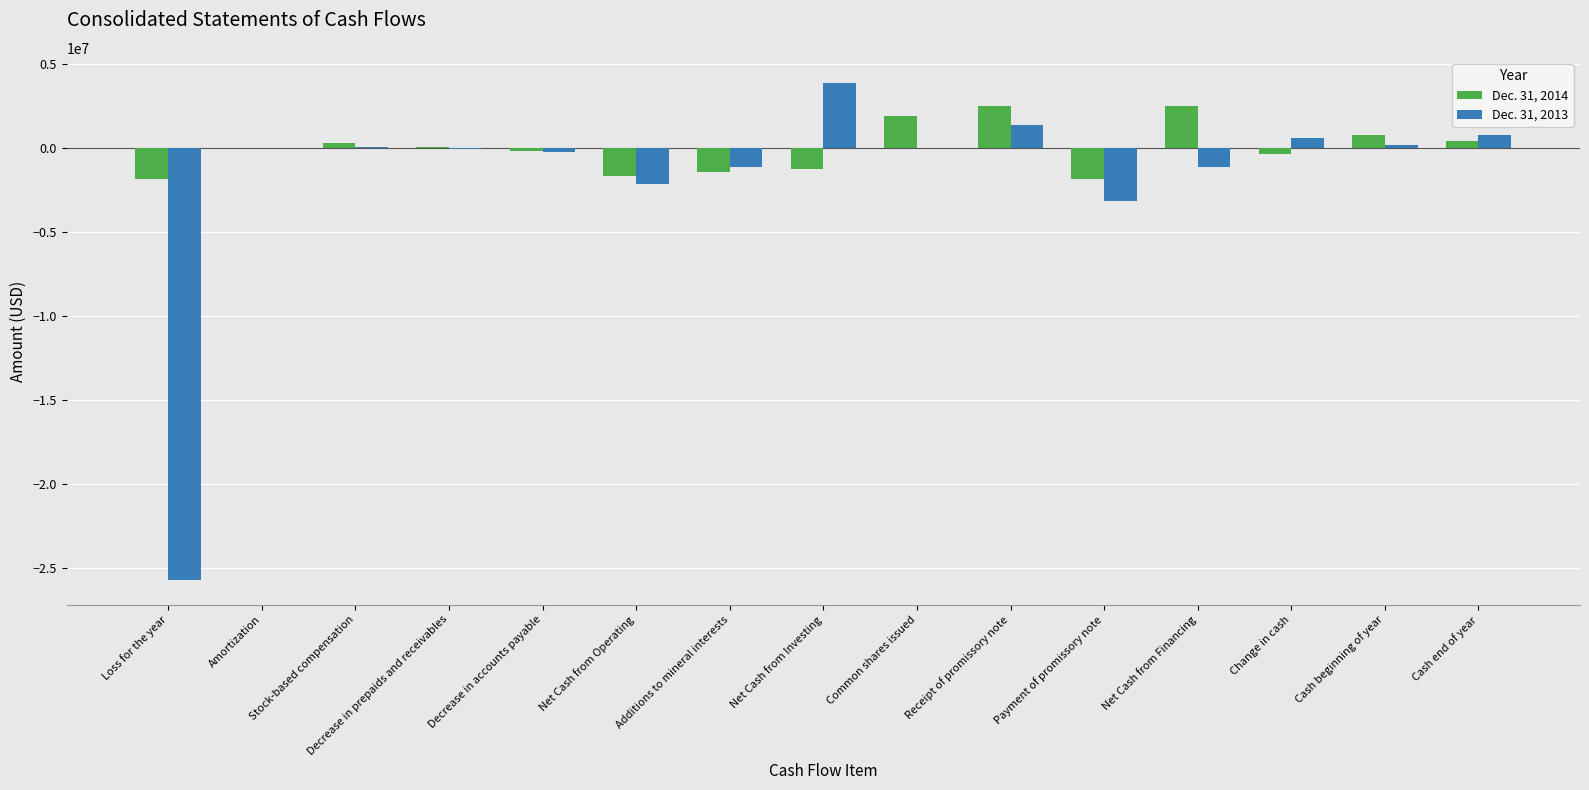

Where is Dec. 31, 2013 nearest to the value -10899541?

Payment of promissory note